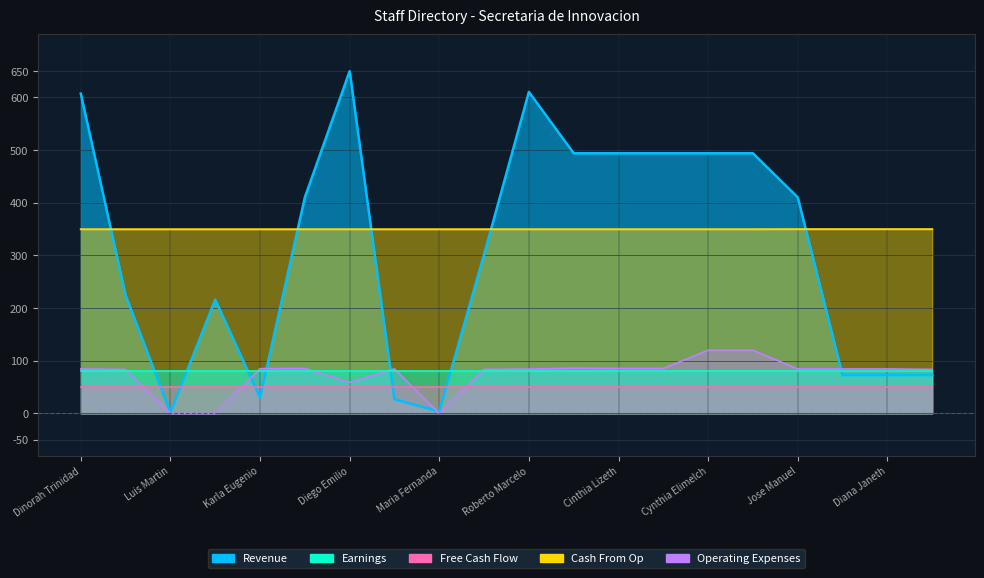

What is the value of the Revenue point at the 18th from the left?

72.8